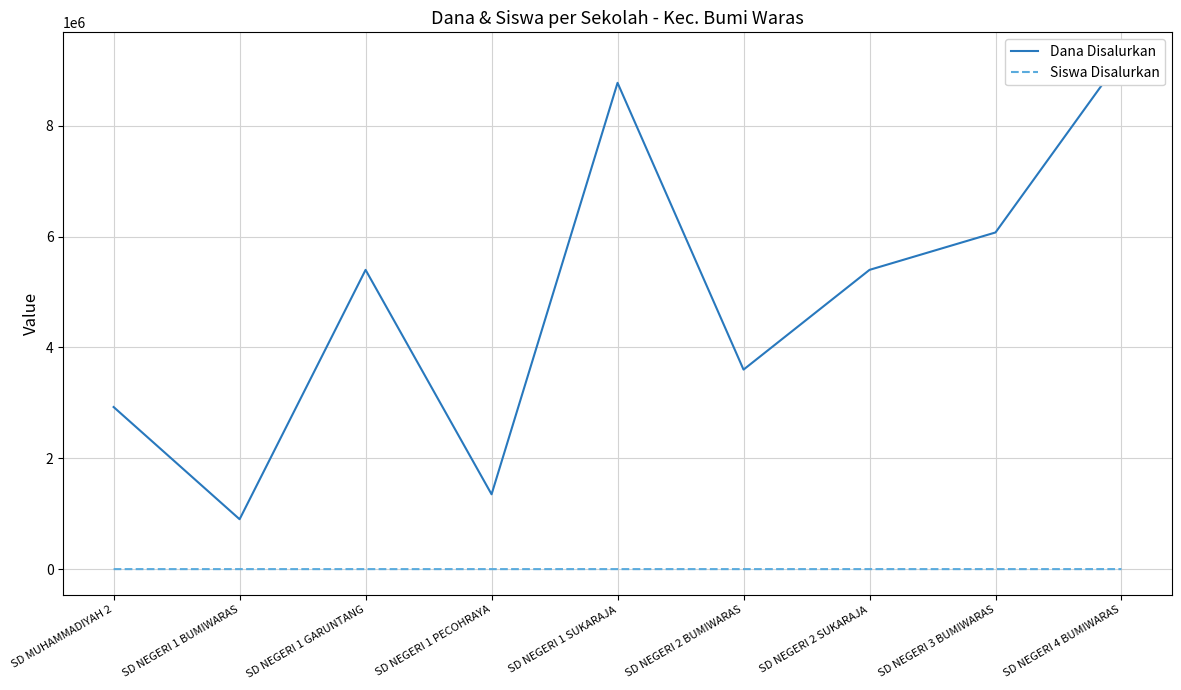

The value of Siswa Disalurkan at SD NEGERI 1 PECOHRAYA is 6. True or false?

True